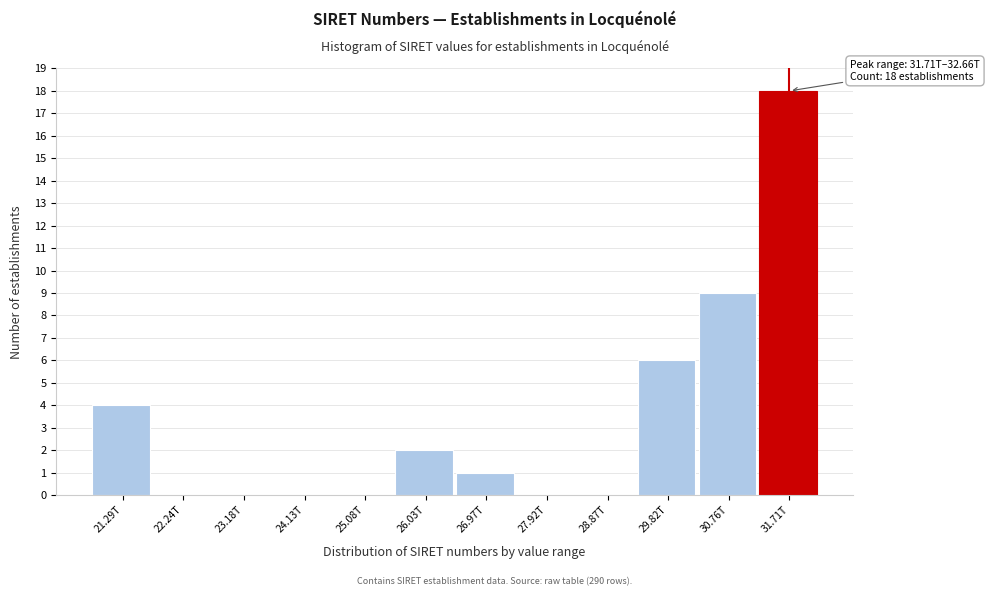

Reading left to right, what are all the values shown in this chart?

21.29T=4	22.24T=0	23.18T=0	24.13T=0	25.08T=0	26.03T=2	26.97T=1	27.92T=0	28.87T=0	29.82T=6	30.76T=9	31.71T=18